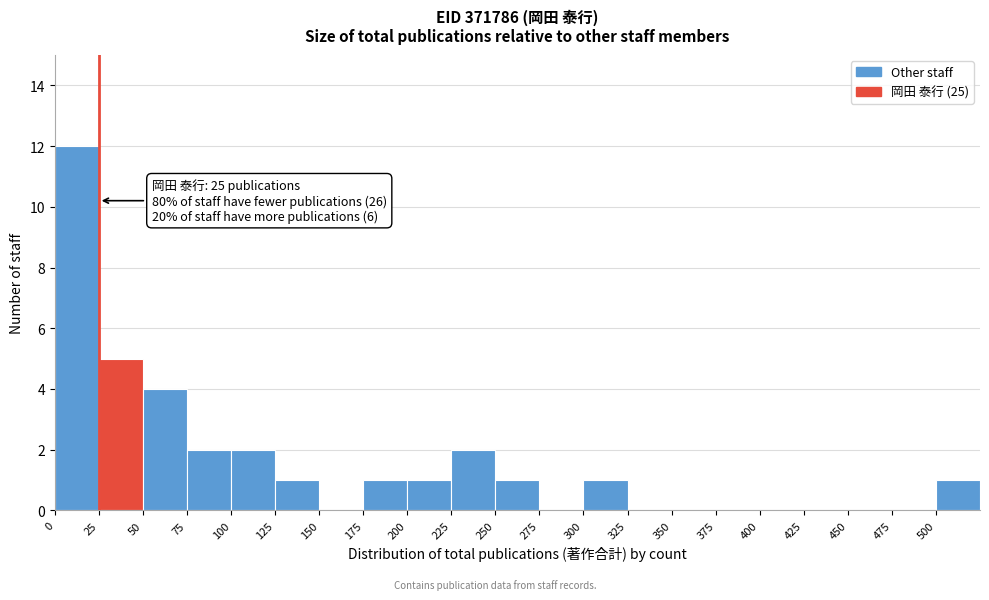

Which range on the x-axis has the tallest bar?

0 to 25